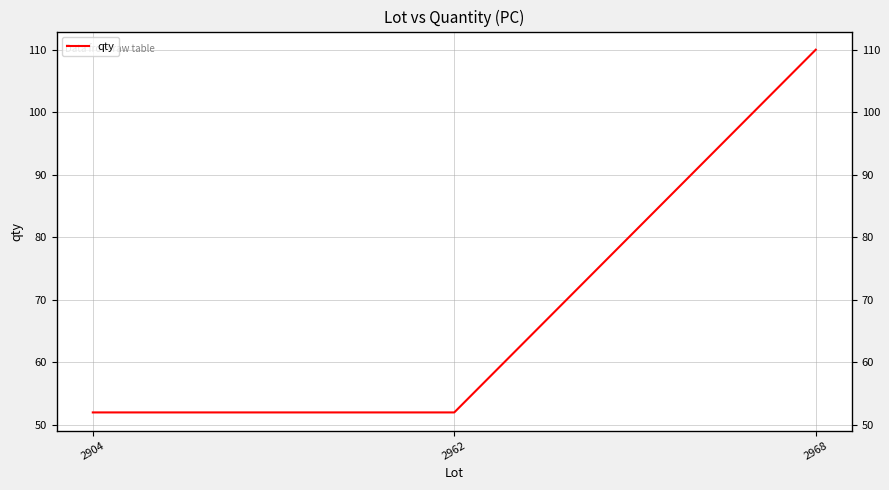

Rank the categories by value from lowest to highest.

2904, 2962, 2968